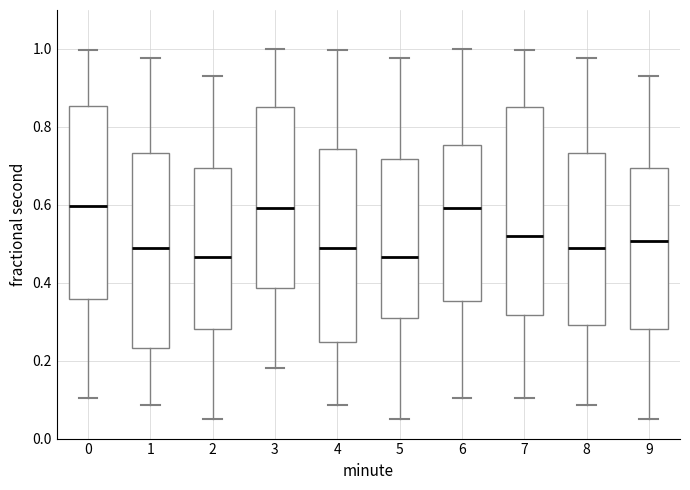

Reading left to right, read every box against the y-axis: the position of its median line, the range the box covers, and the ends of its whiskers. The values are not printed on the chart, so give them approximately, as read against the axis.

0: median 0.60, box 0.36 to 0.86, whiskers 0.10 to 1.00
1: median 0.48, box 0.24 to 0.74, whiskers 0.08 to 0.98
2: median 0.46, box 0.28 to 0.70, whiskers 0.04 to 0.92
3: median 0.60, box 0.38 to 0.84, whiskers 0.18 to 1.00
4: median 0.48, box 0.24 to 0.74, whiskers 0.08 to 1.00
5: median 0.46, box 0.30 to 0.72, whiskers 0.04 to 0.98
6: median 0.60, box 0.36 to 0.76, whiskers 0.10 to 1.00
7: median 0.52, box 0.32 to 0.84, whiskers 0.10 to 1.00
8: median 0.48, box 0.30 to 0.74, whiskers 0.08 to 0.98
9: median 0.50, box 0.28 to 0.70, whiskers 0.04 to 0.92